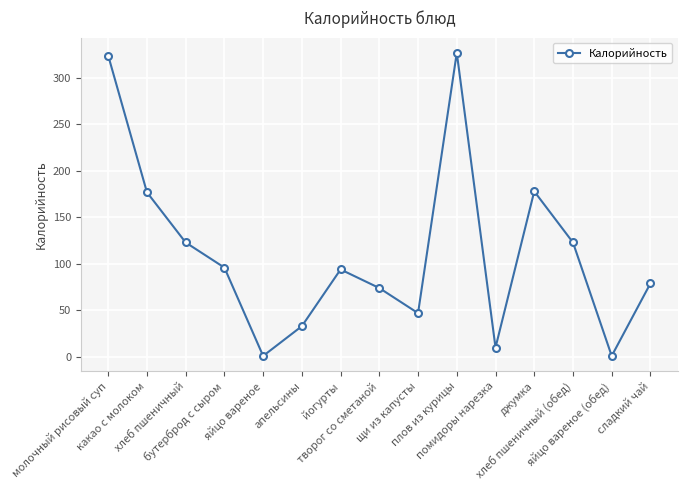

What is the smallest value displayed?

1